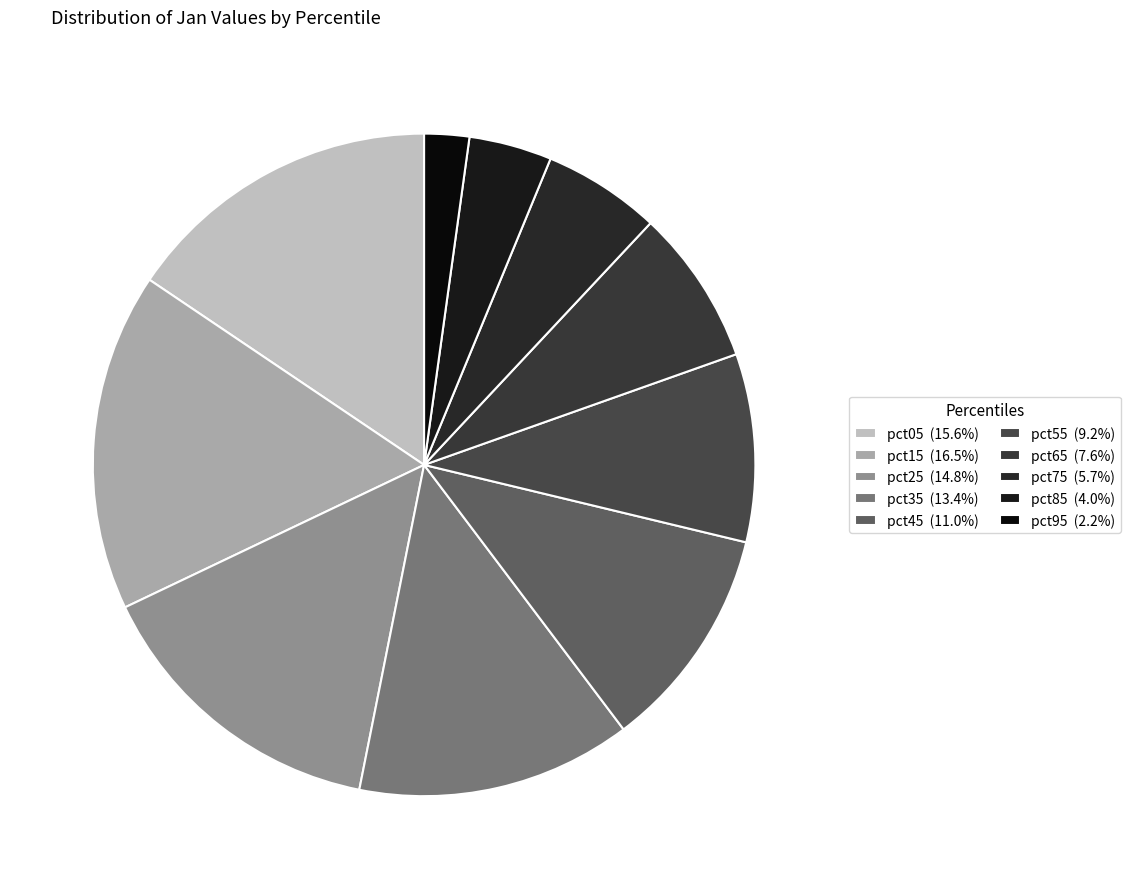

How many segments does this pie chart have?

10